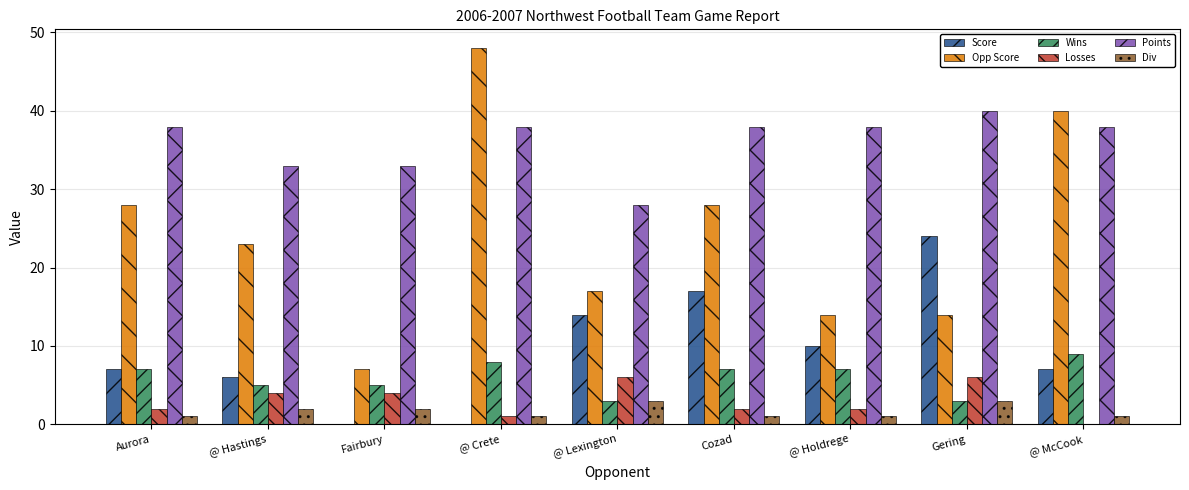

Are the bars grouped side by side (vs. stacked)?

Yes